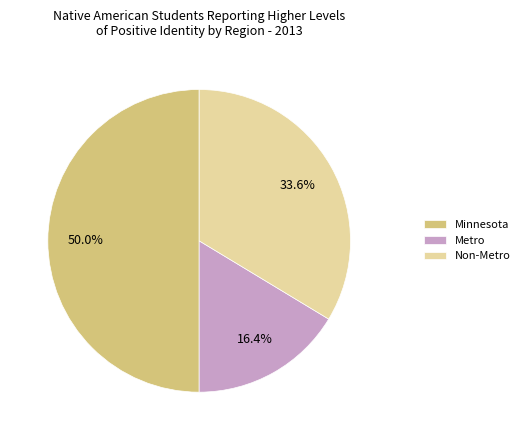

To the nearest percent, what is the difference between the largest and smallest slice percentages?

34%